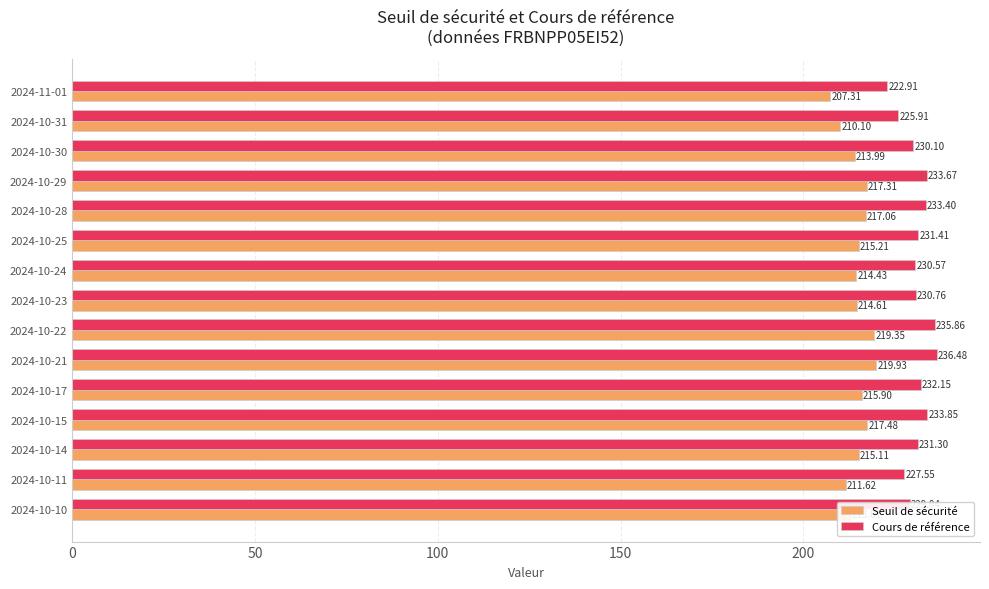

What are all the series names shown in the legend?

Seuil de sécurité, Cours de référence